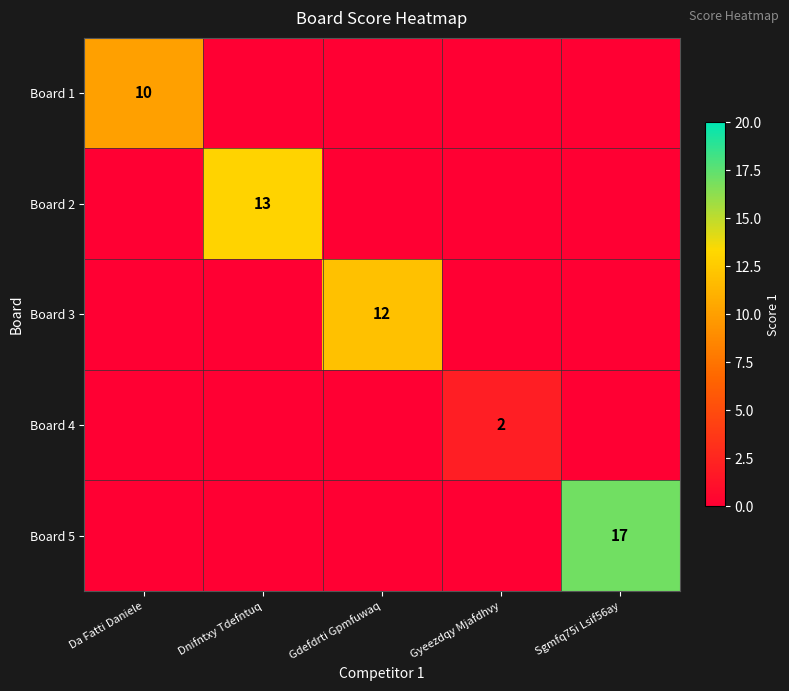

The value of Board 5 at Sgmfq75i Lsif56ay is 17. True or false?

True